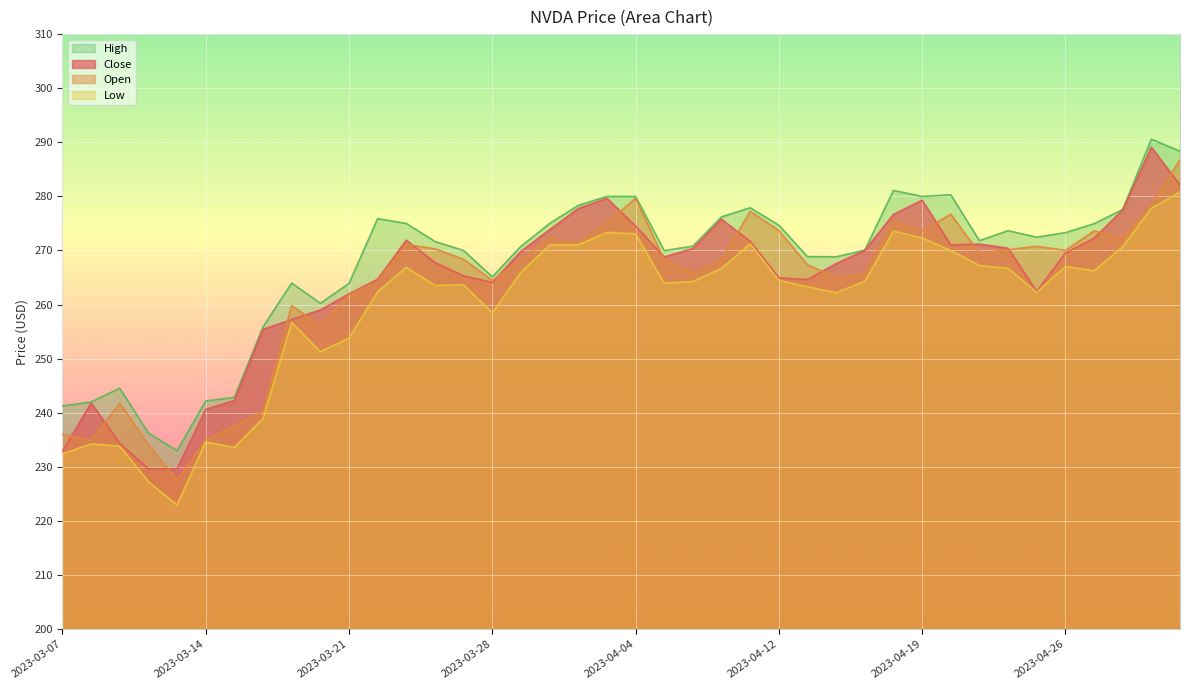

What is the minimum value for High?

233.0